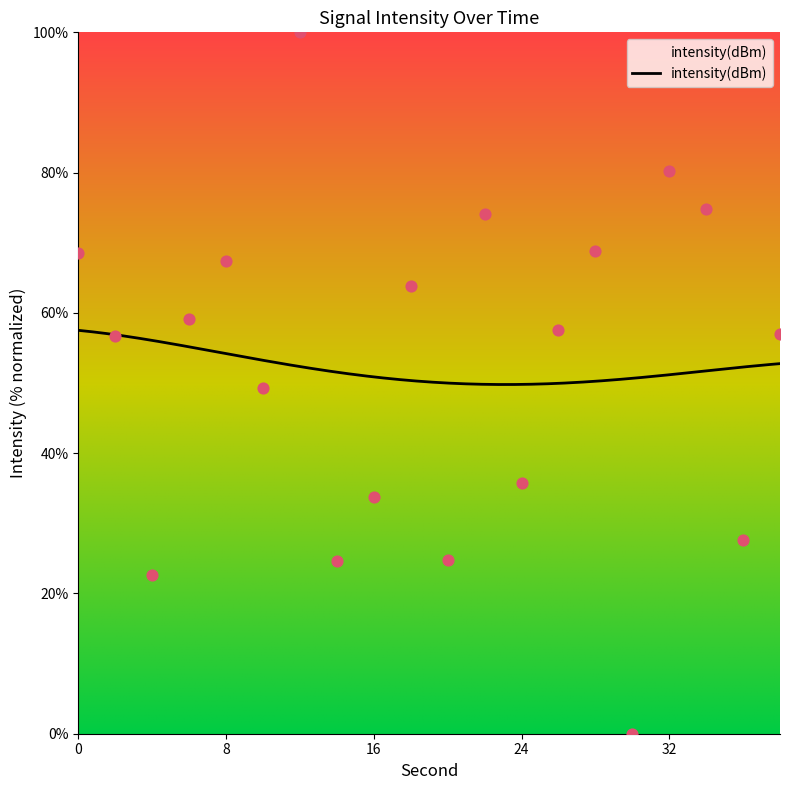

Which has a higher value, 22 or 20?

22